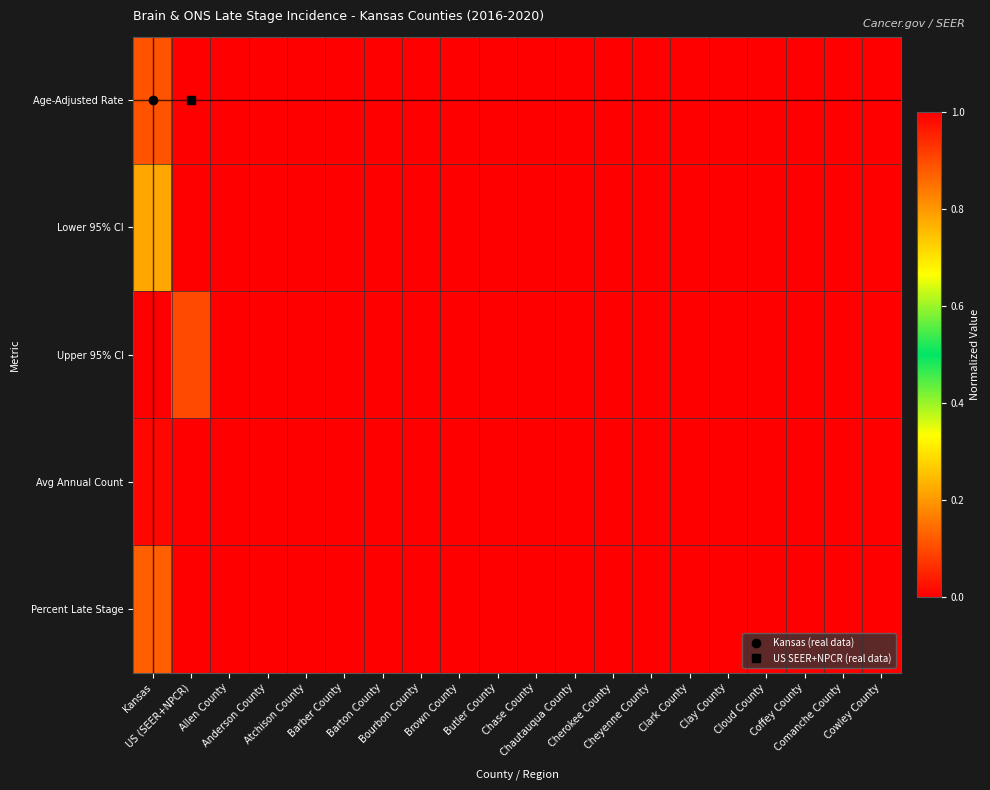

Count the number of data series in this chart.

5